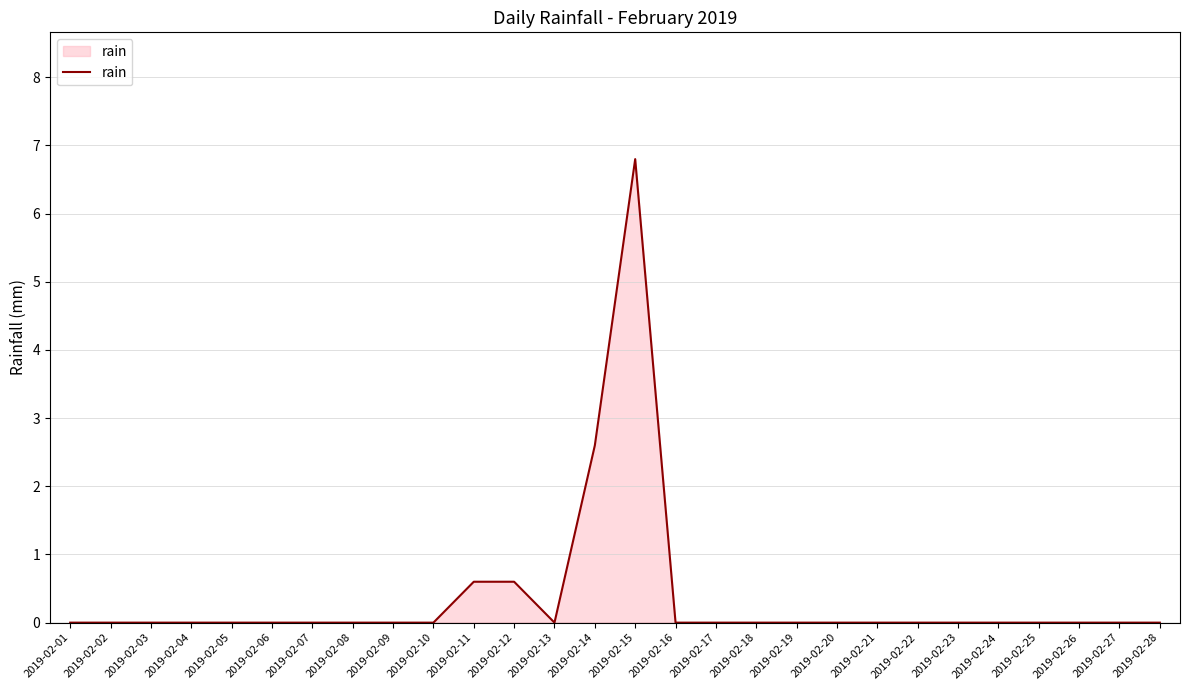

Between 2019-02-15 and 2019-02-06, which is larger?

2019-02-15